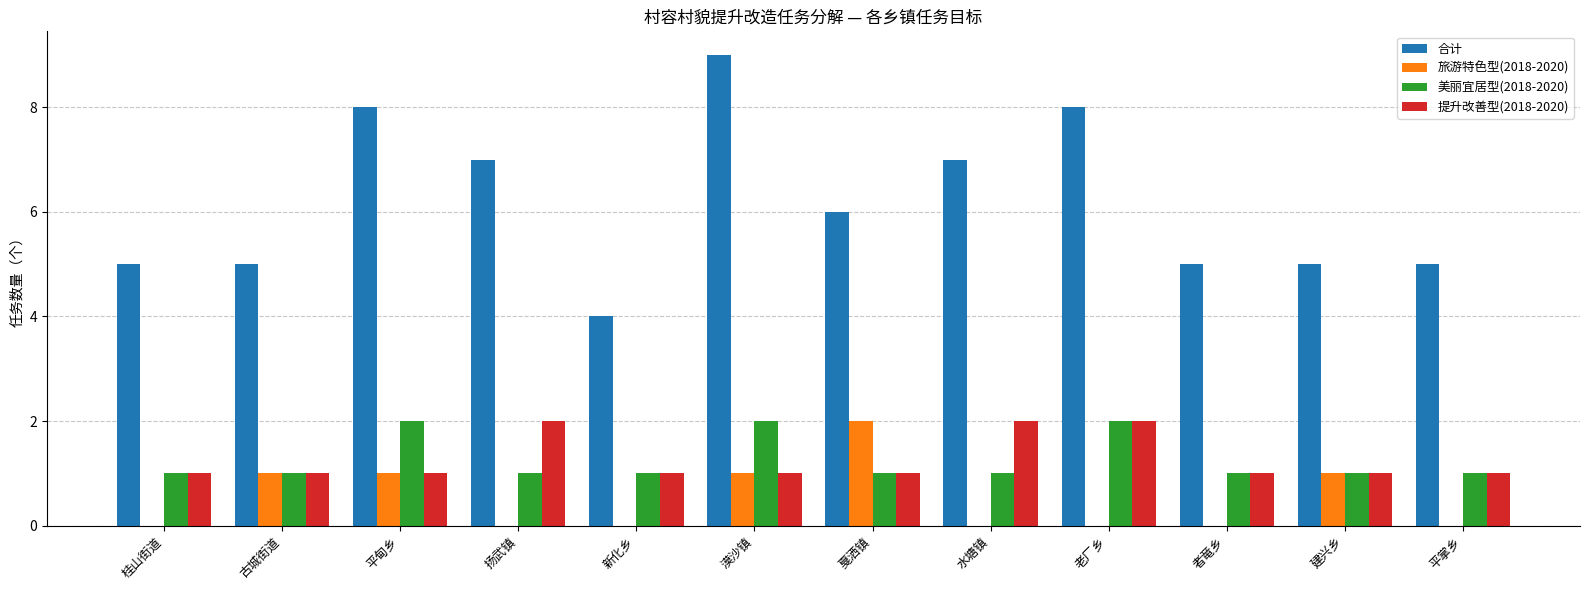

The 美丽宜居型(2018-2020) series shows 1 at 漠沙镇. True or false?

False